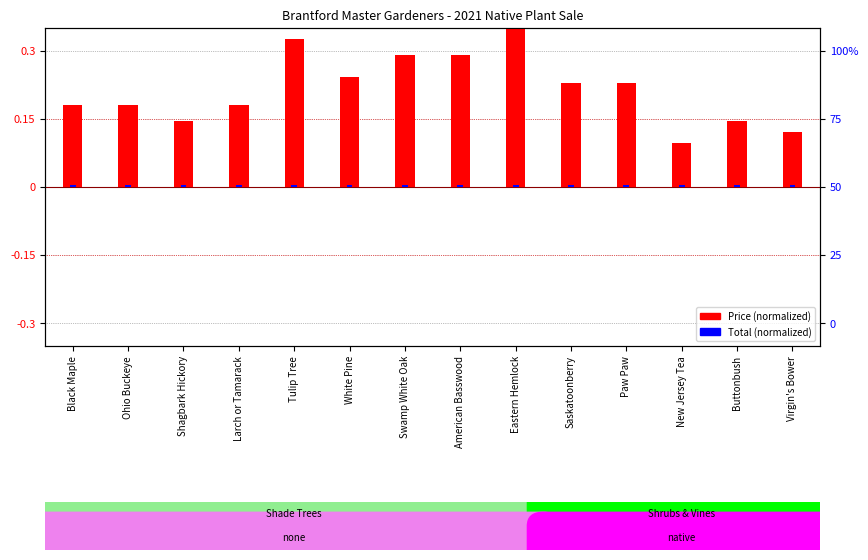

What is the spread (max minus min) of values at Eastern Hemlock?

0.3